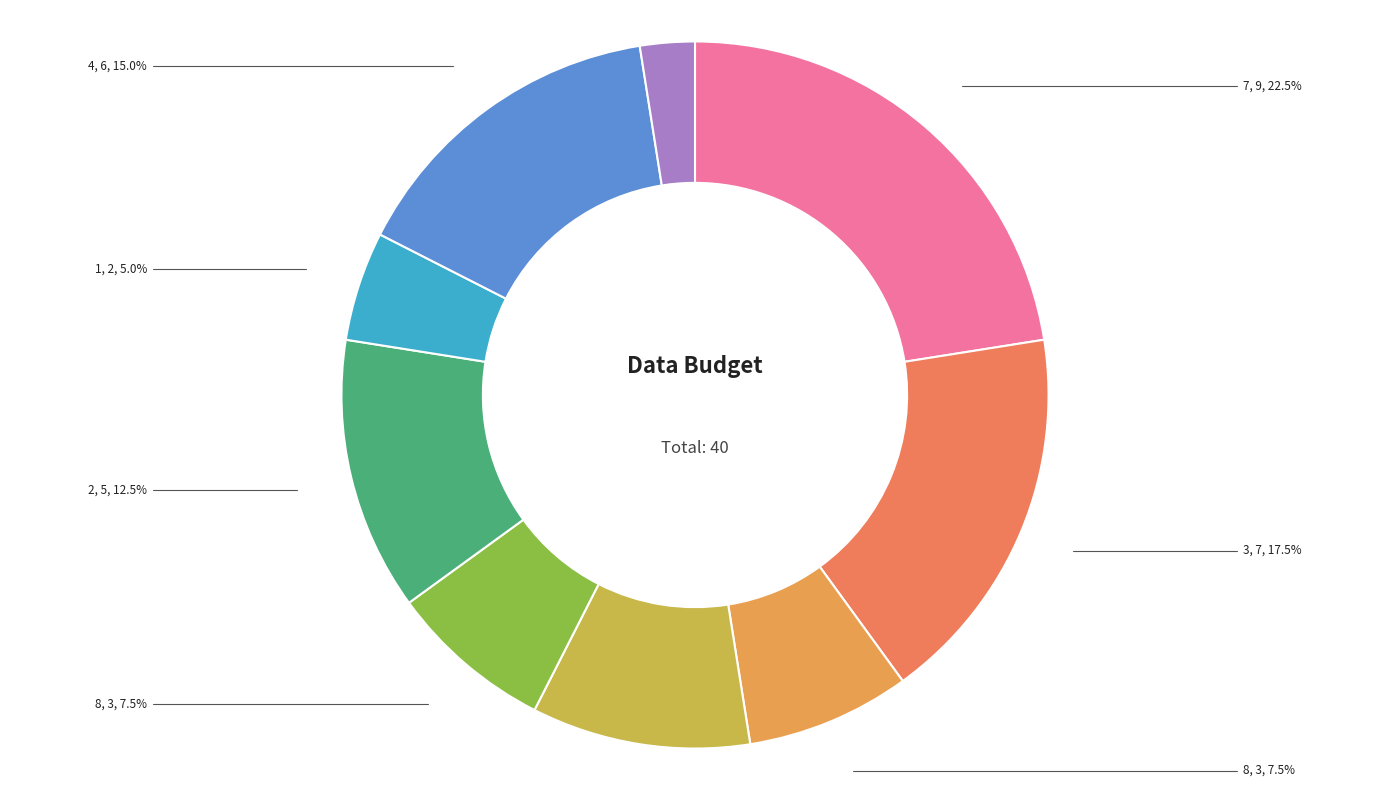

Does any single category account for the majority?

No